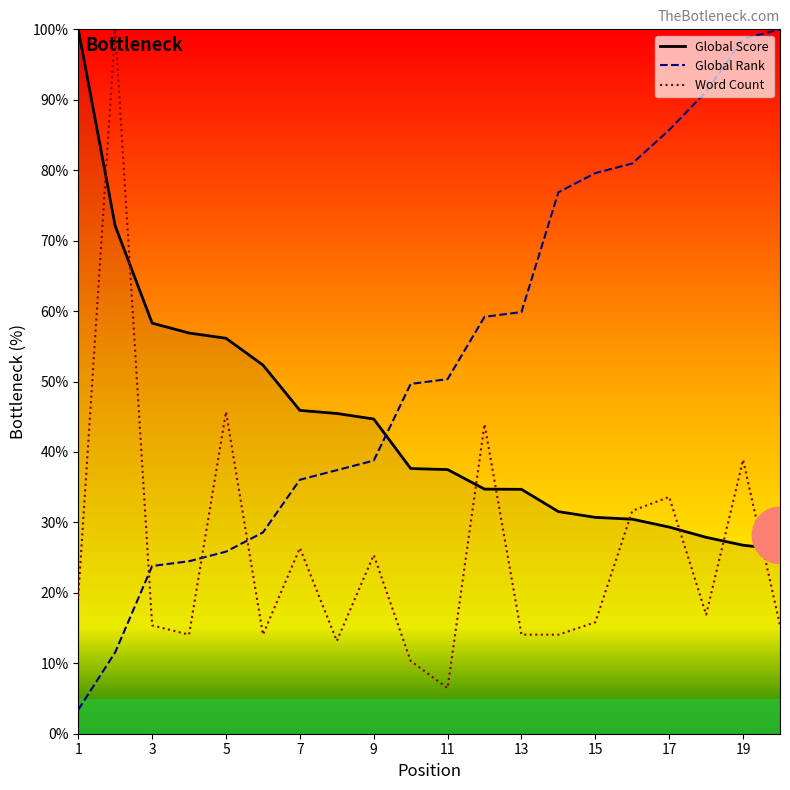

List the series in order of their overall mean, highest first.

Global Rank, Global Score, Word Count